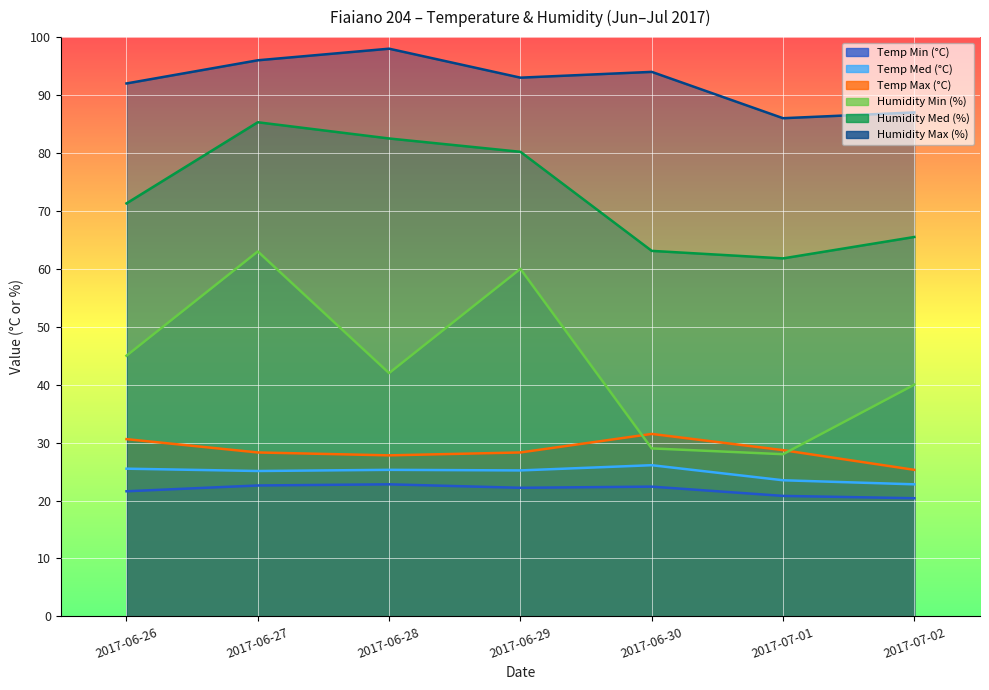

What is the label of the 1st point from the left?

2017-06-26